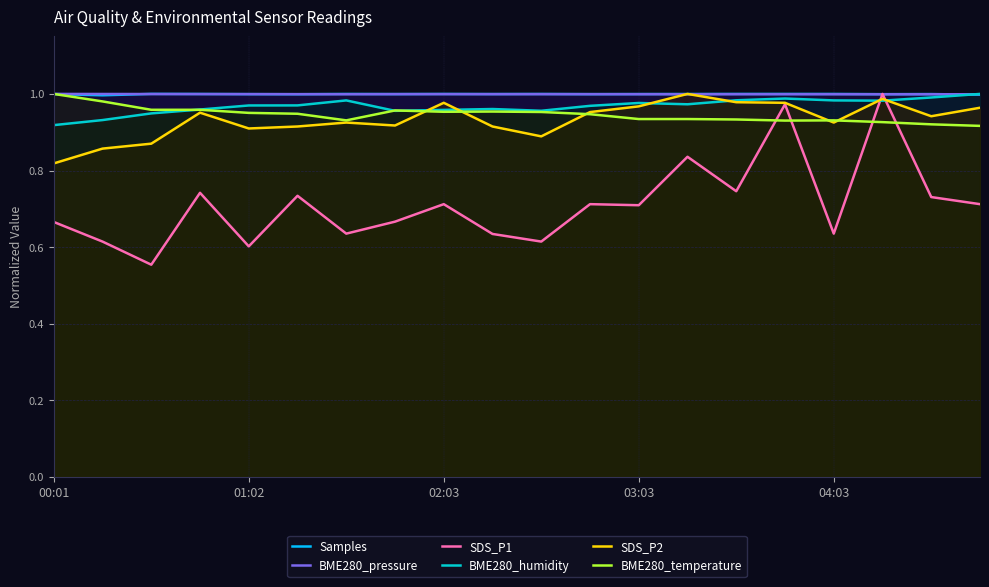

What is the lowest value of the BME280_pressure series?

1.0